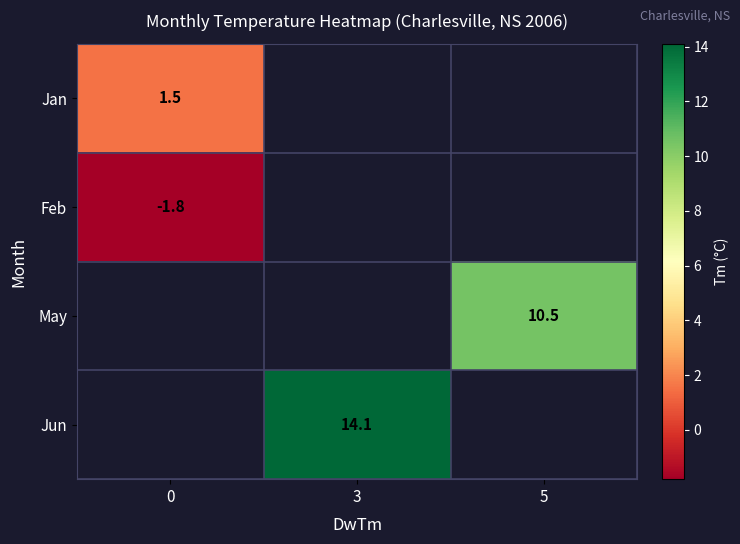

The value of Jun at 3 is 14.1. True or false?

True